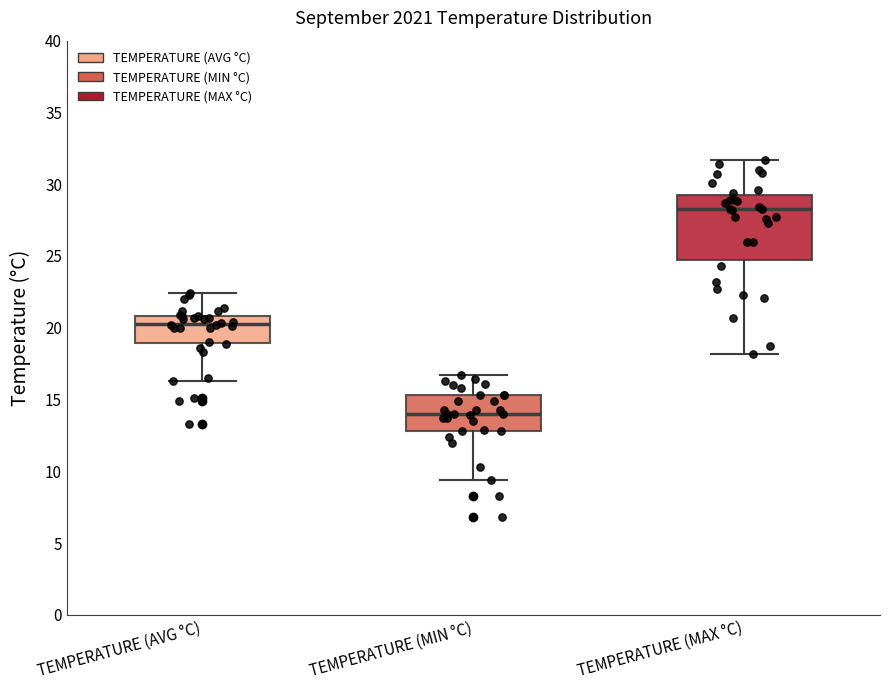

Reading left to right, transcribe this box plot: for each box, give where its median line is, the range the box spans, and where its two whiskers end, as read against the y-axis. The values are not printed on the chart, so give them approximately, as read against the axis.

TEMPERATURE (AVG °C): median 20.5, box 19.0 to 21.0, whiskers 16.5 to 22.5
TEMPERATURE (MIN °C): median 14.0, box 13.0 to 15.5, whiskers 9.5 to 16.5
TEMPERATURE (MAX °C): median 28.5, box 24.5 to 29.5, whiskers 18.0 to 31.5